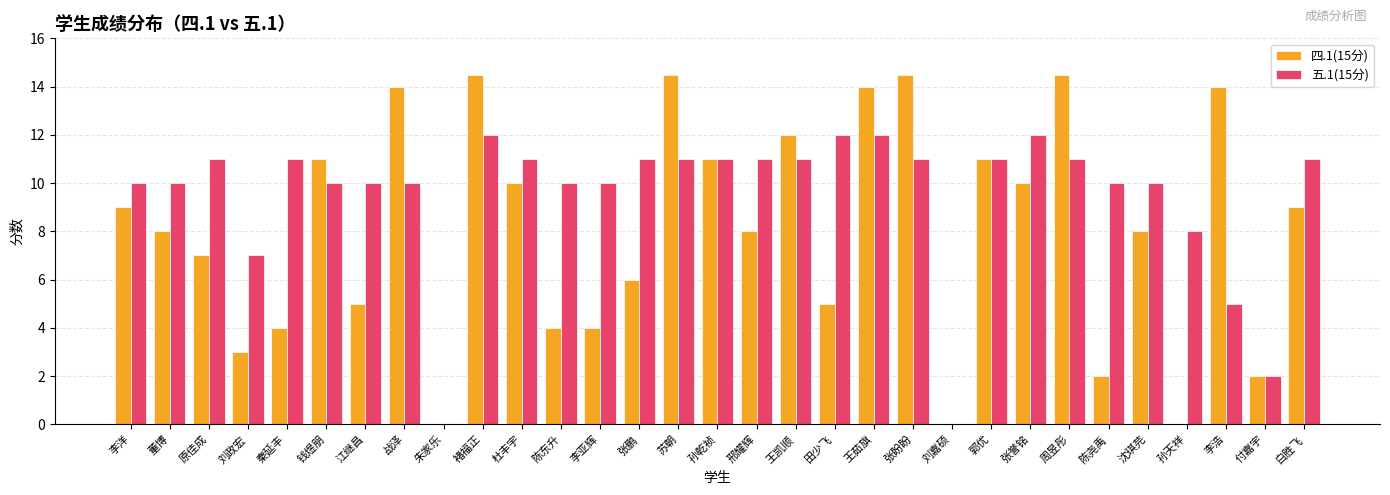

Reading left to right, extract all data points from this chart.

四.1(15分): 9.0	8.0	7.0	3.0	4.0	11.0	5.0	14.0	0.0	14.5	10.0	4.0	4.0	6.0	14.5	11.0	8.0	12.0	5.0	14.0	14.5	0.0	11.0	10.0	14.5	2.0	8.0	0.0	14.0	2.0	9.0
五.1(15分): 10.0	10.0	11.0	7.0	11.0	10.0	10.0	10.0	0.0	12.0	11.0	10.0	10.0	11.0	11.0	11.0	11.0	11.0	12.0	12.0	11.0	0.0	11.0	12.0	11.0	10.0	10.0	8.0	5.0	2.0	11.0